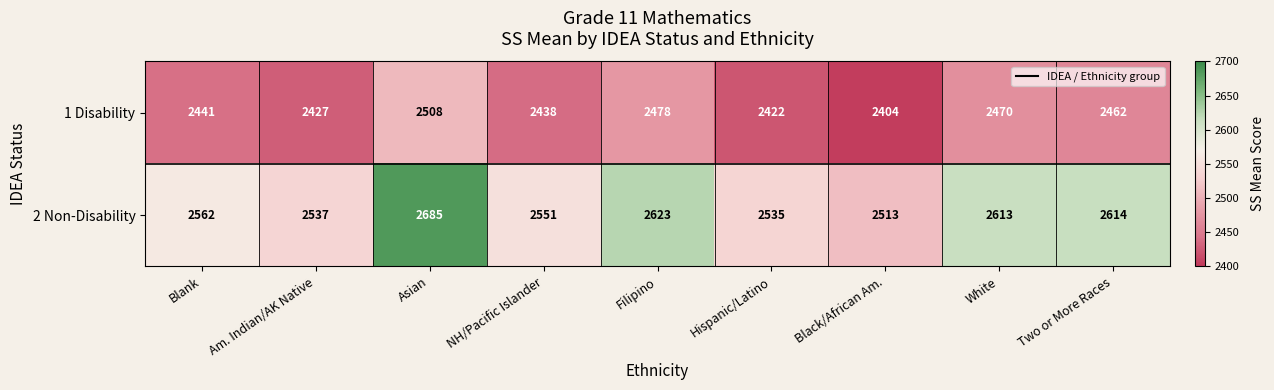

Reading left to right, transcribe all the data shown in this chart.

1 Disability: 2441	2427	2508	2438	2478	2422	2404	2470	2462
2 Non-Disability: 2562	2537	2685	2551	2623	2535	2513	2613	2614